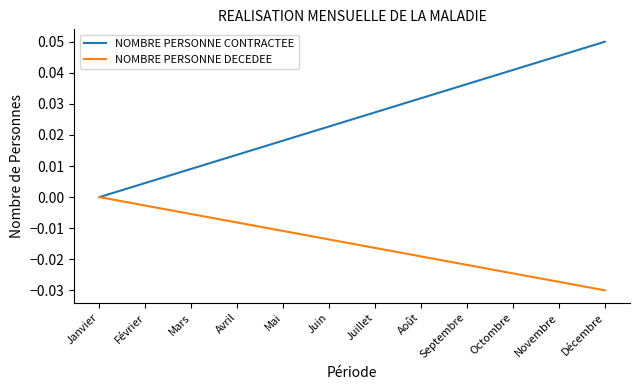

List the series in order of their peak value, highest first.

NOMBRE PERSONNE CONTRACTEE, NOMBRE PERSONNE DECEDEE